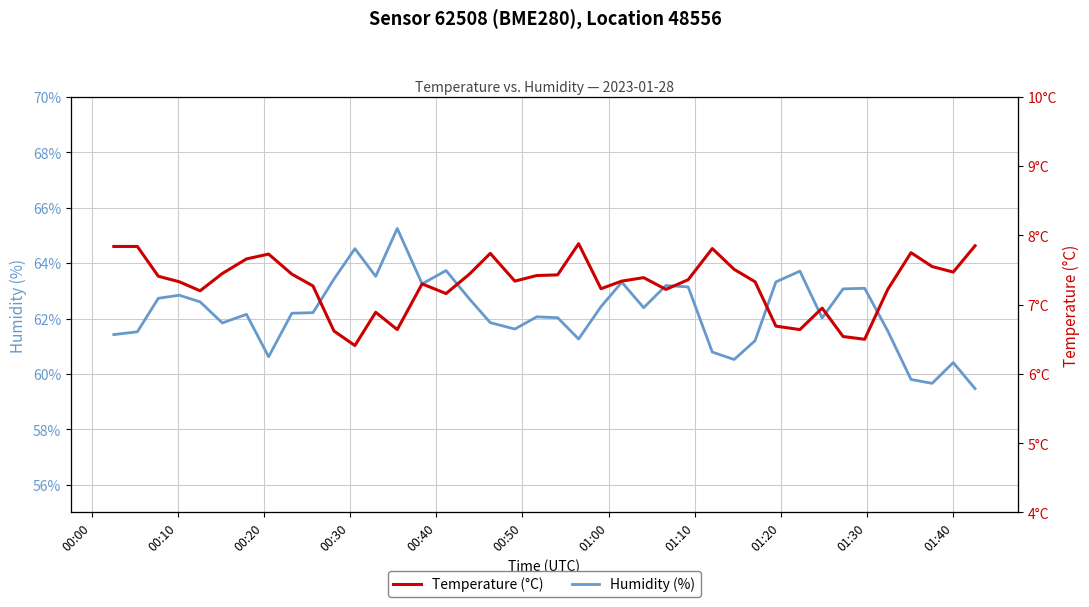

What is the minimum value for Humidity (%)?

59.5